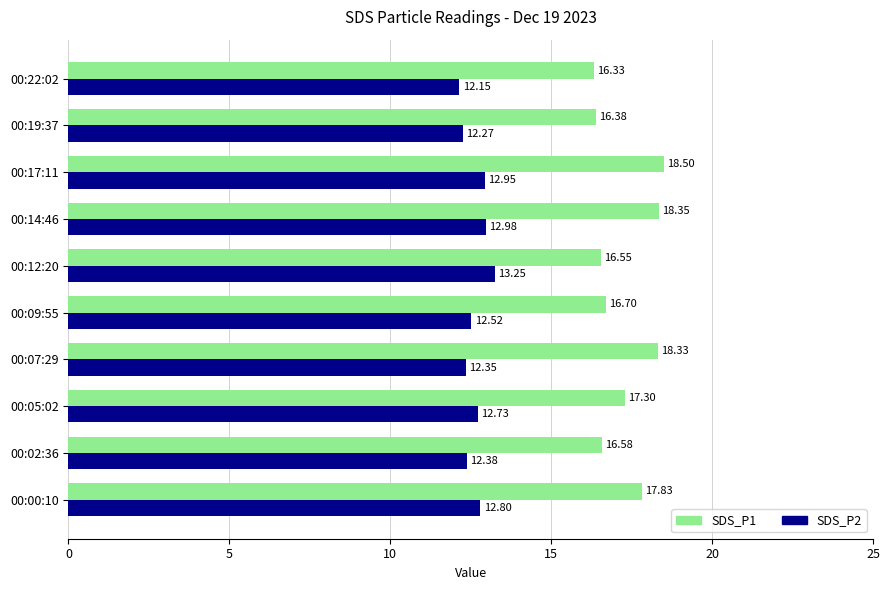

What is the spread (max minus min) of values at 00:09:55?

4.2